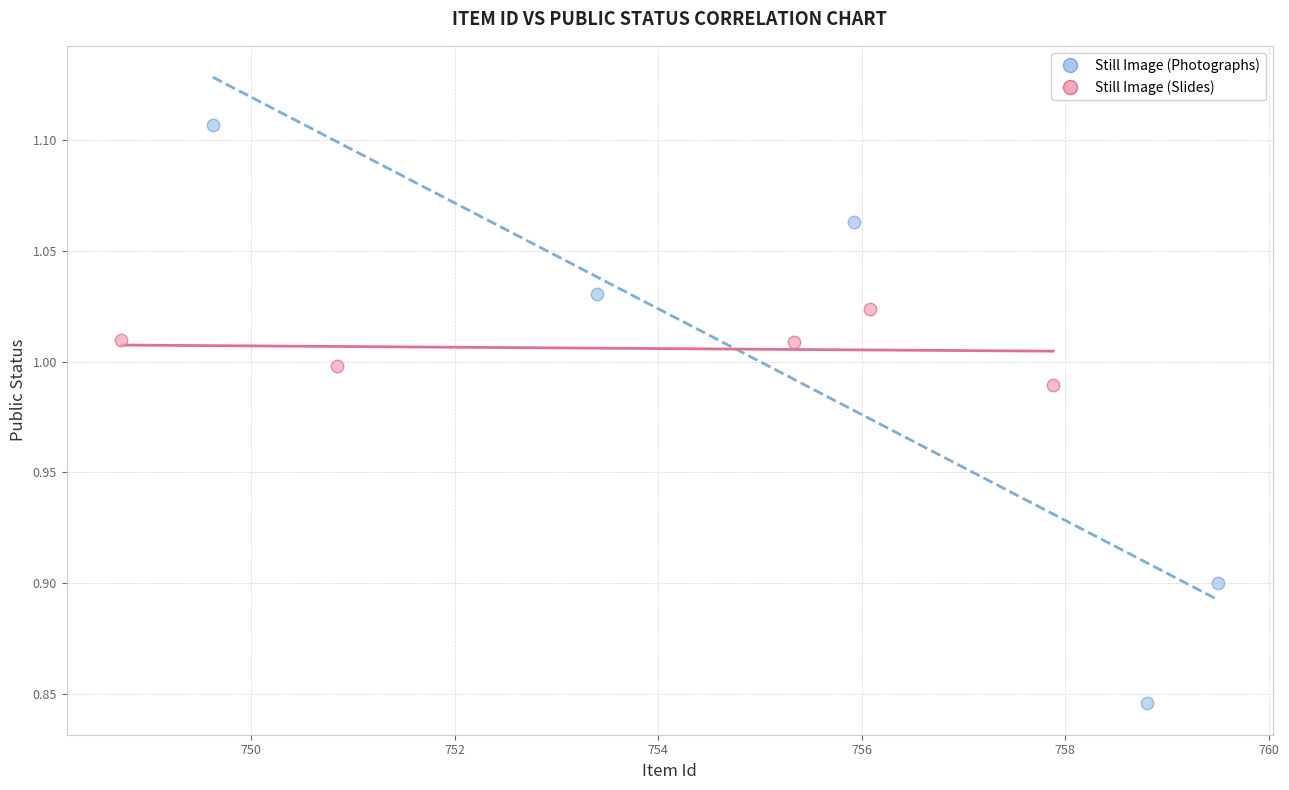

Which series has the widest spread of Y values?

Still Image (Photographs)